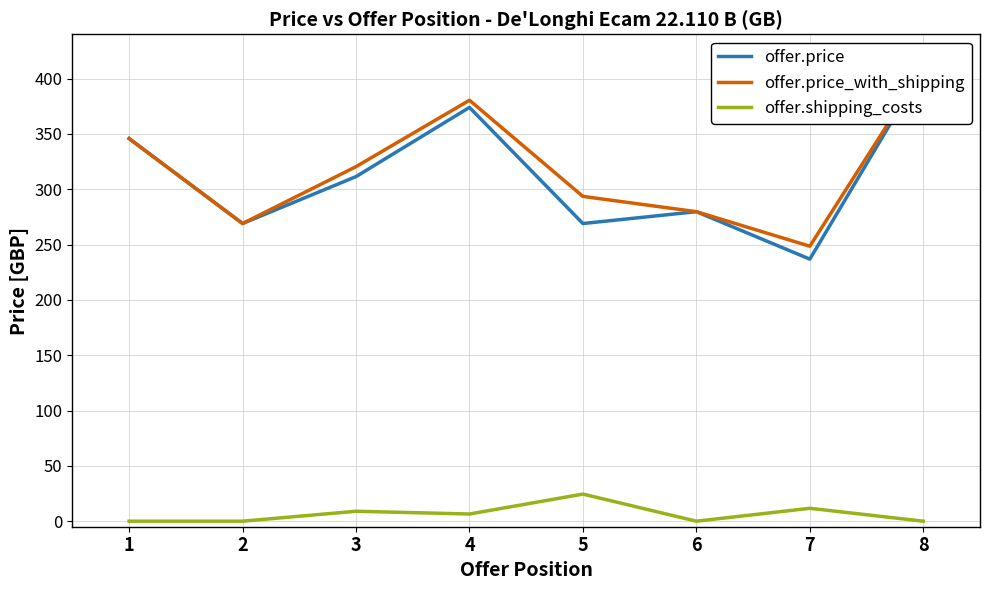

How many series are shown in this chart?

3